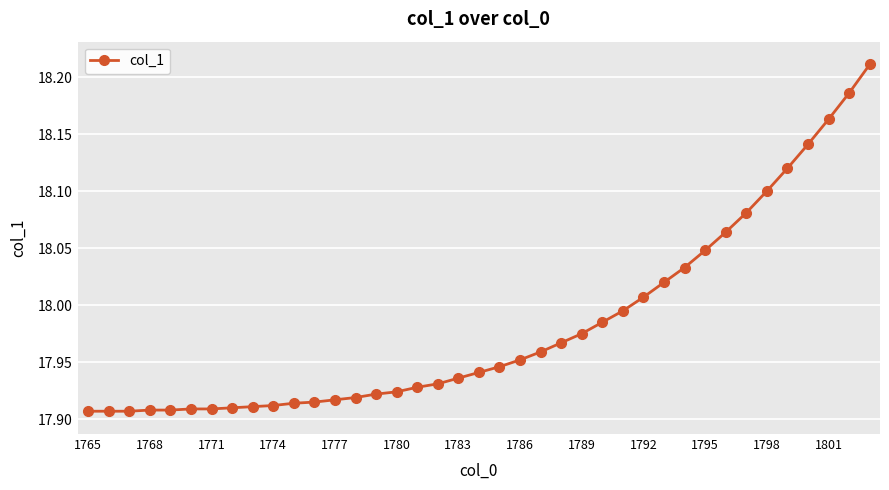

What is the difference between the maximum and minimum values?

0.3